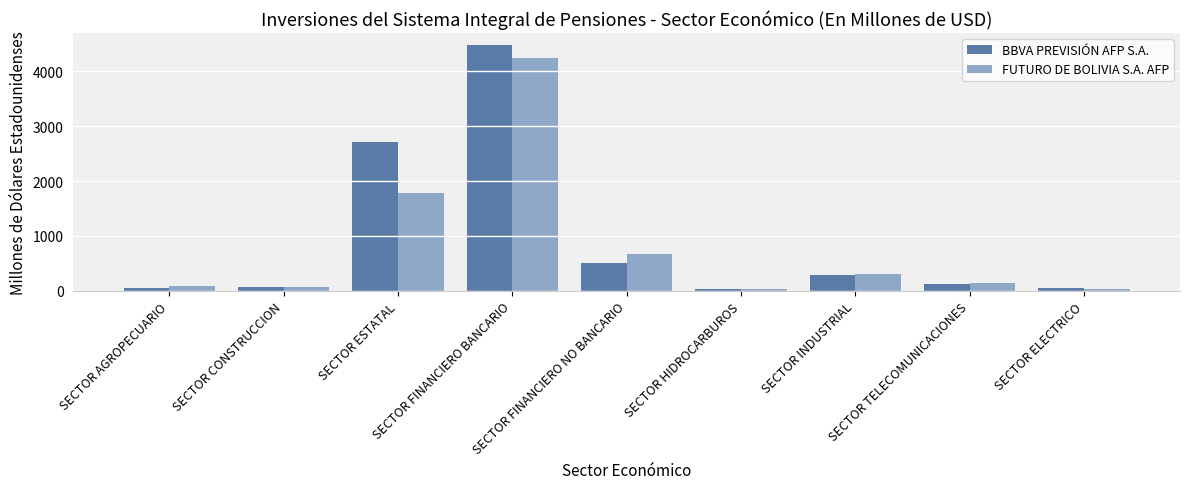

At which label does BBVA PREVISIÓN AFP S.A. first exceed 133?

SECTOR ESTATAL